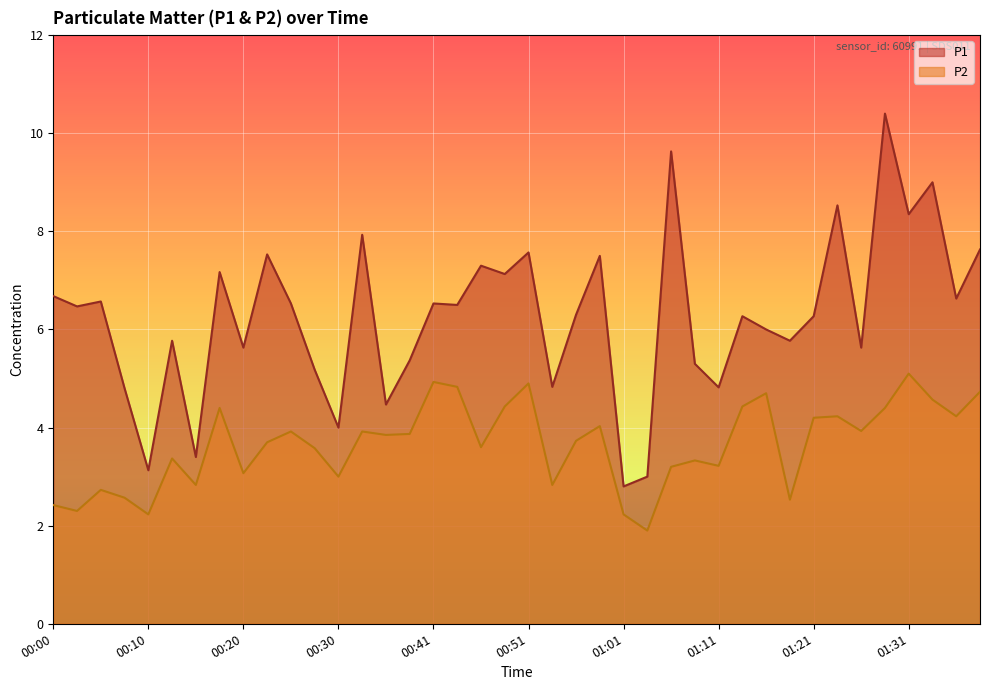

What is the difference between the P2 values at 00:30 and 00:28?

0.6